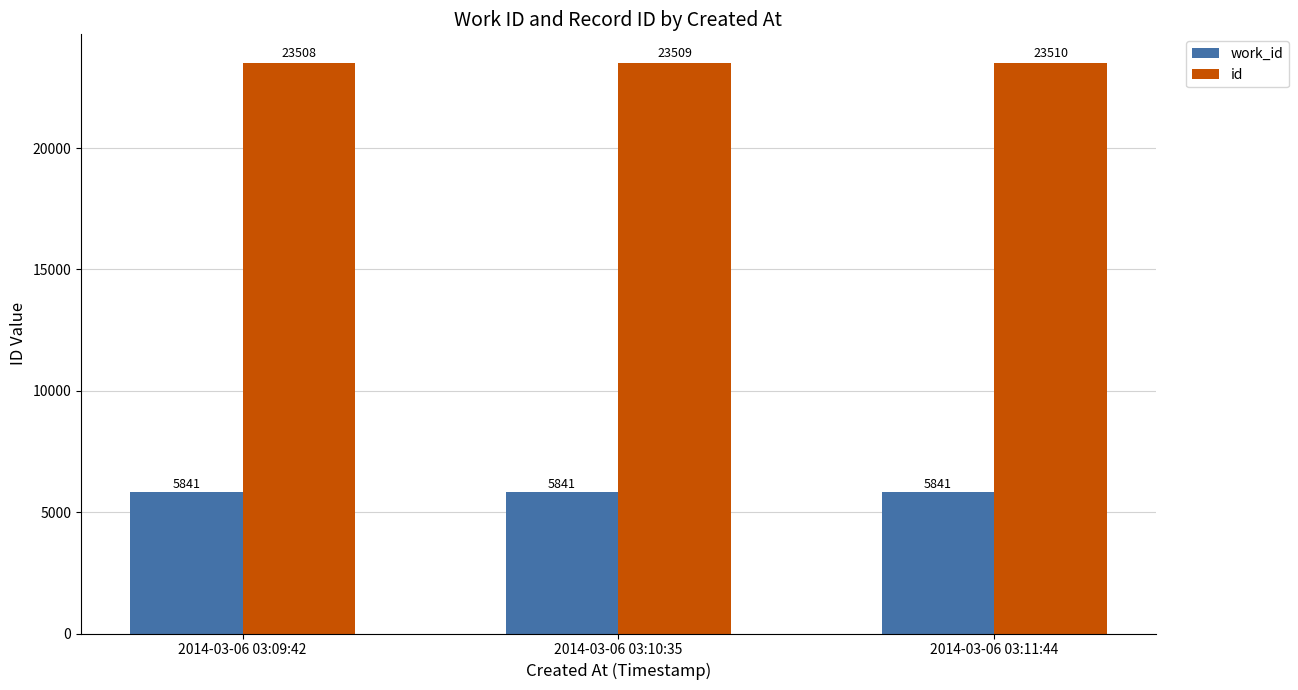

Count the id values in the range 23508 to 23510.

3